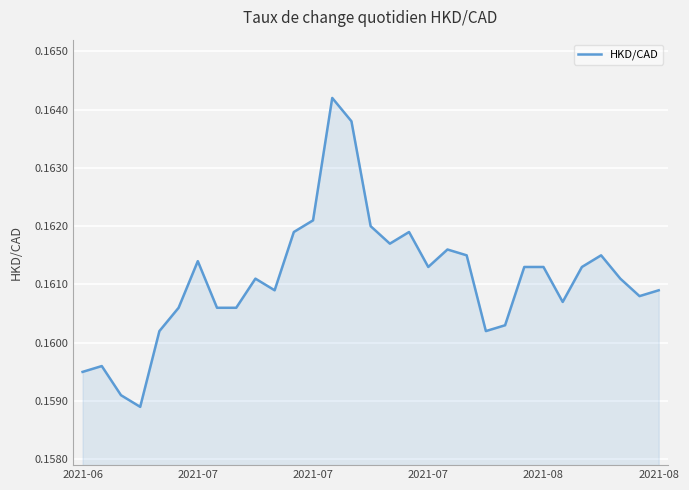

True or false: the data has more than 1 interior local peaks.

True